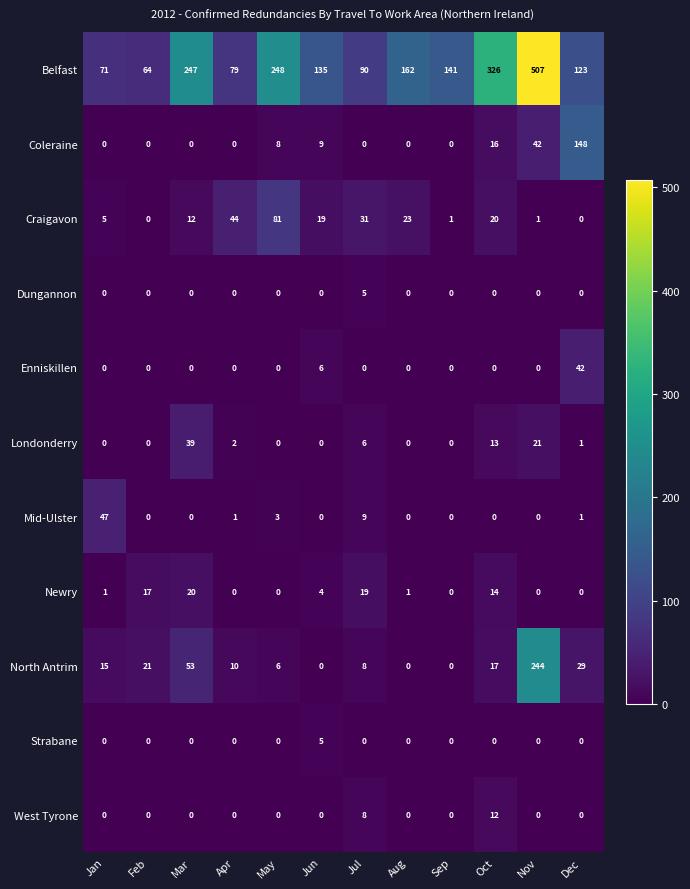

Which category has the highest value across all series?

Nov